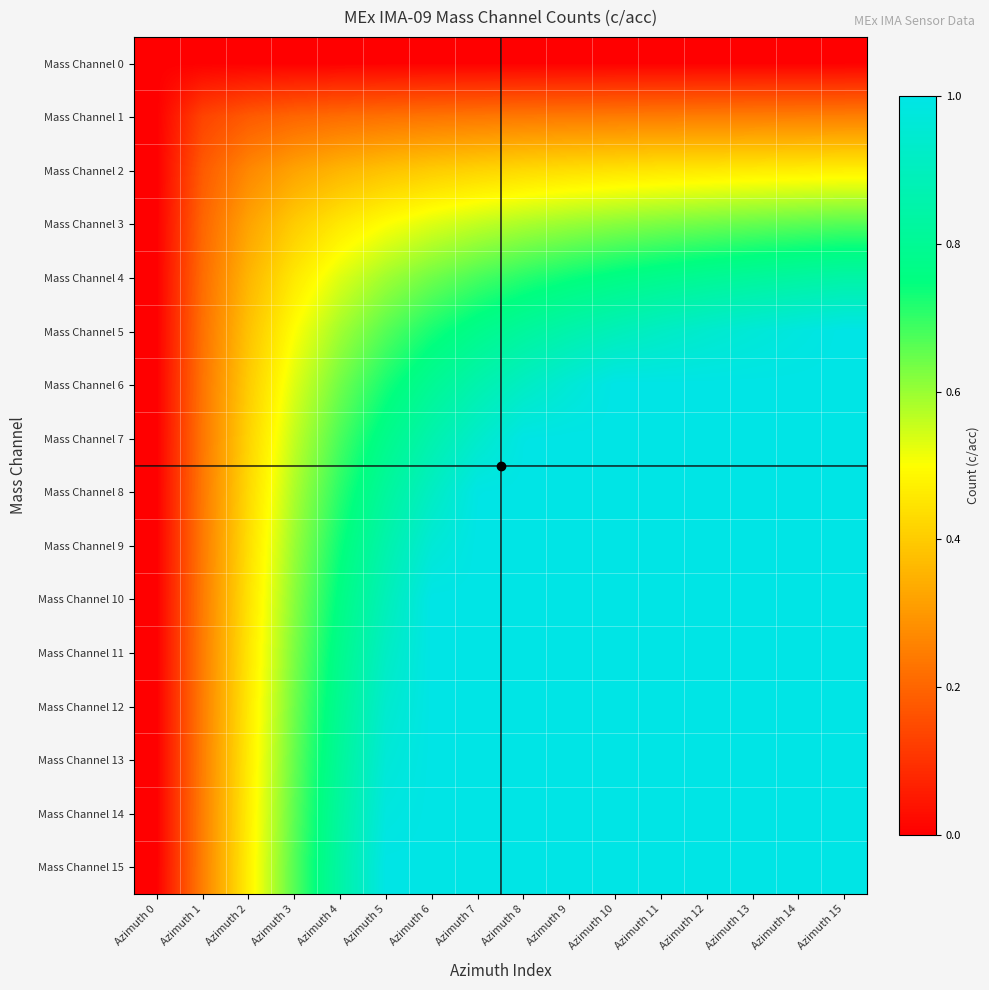

List the series in order of their peak value, highest first.

Mass Channel 5, Mass Channel 6, Mass Channel 7, Mass Channel 8, Mass Channel 9, Mass Channel 10, Mass Channel 11, Mass Channel 12, Mass Channel 13, Mass Channel 14, Mass Channel 15, Mass Channel 4, Mass Channel 3, Mass Channel 2, Mass Channel 1, Mass Channel 0